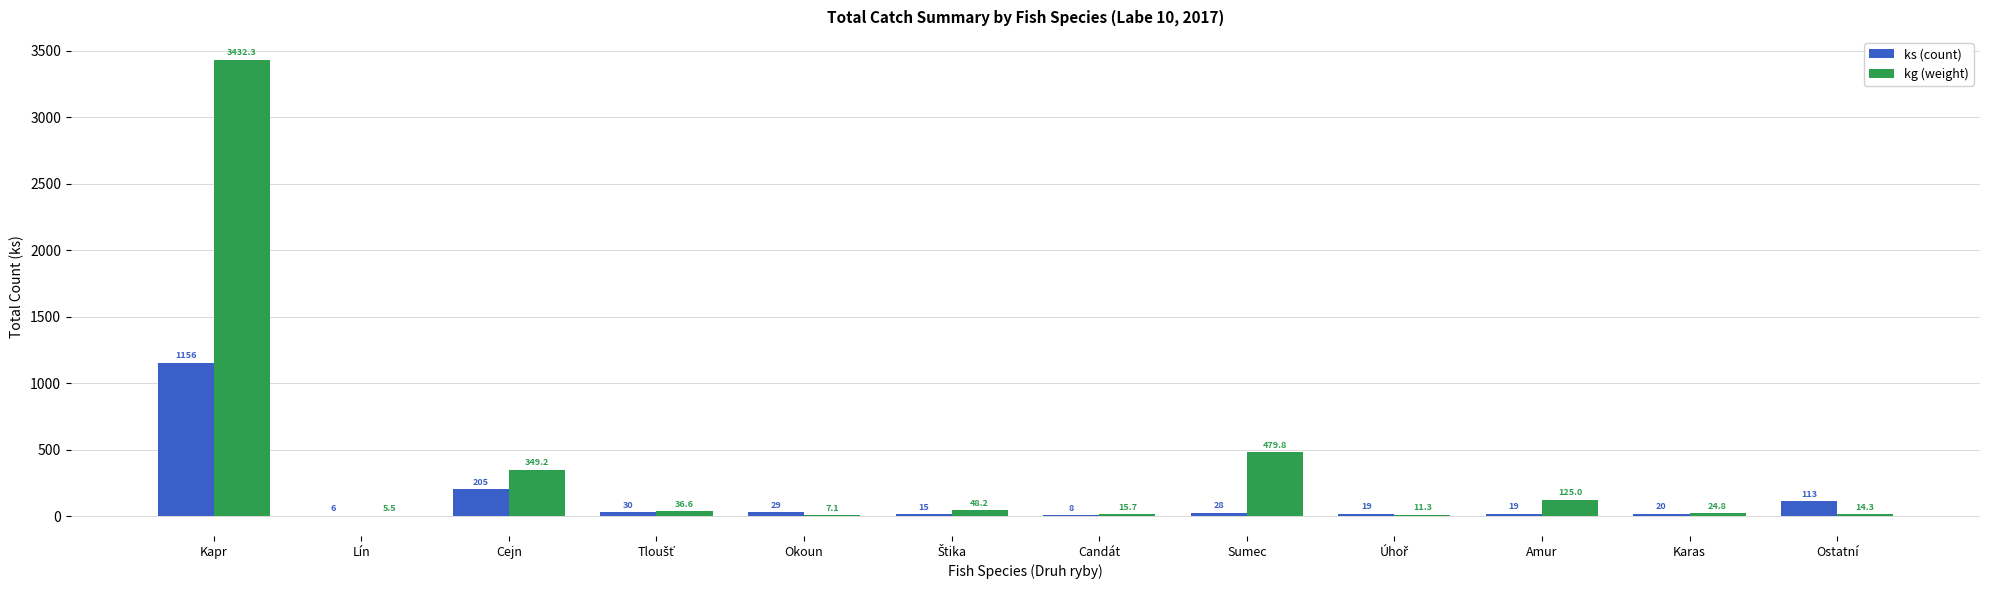

What is the sum of the ks (count) values at Lín and Kapr?

1162.0